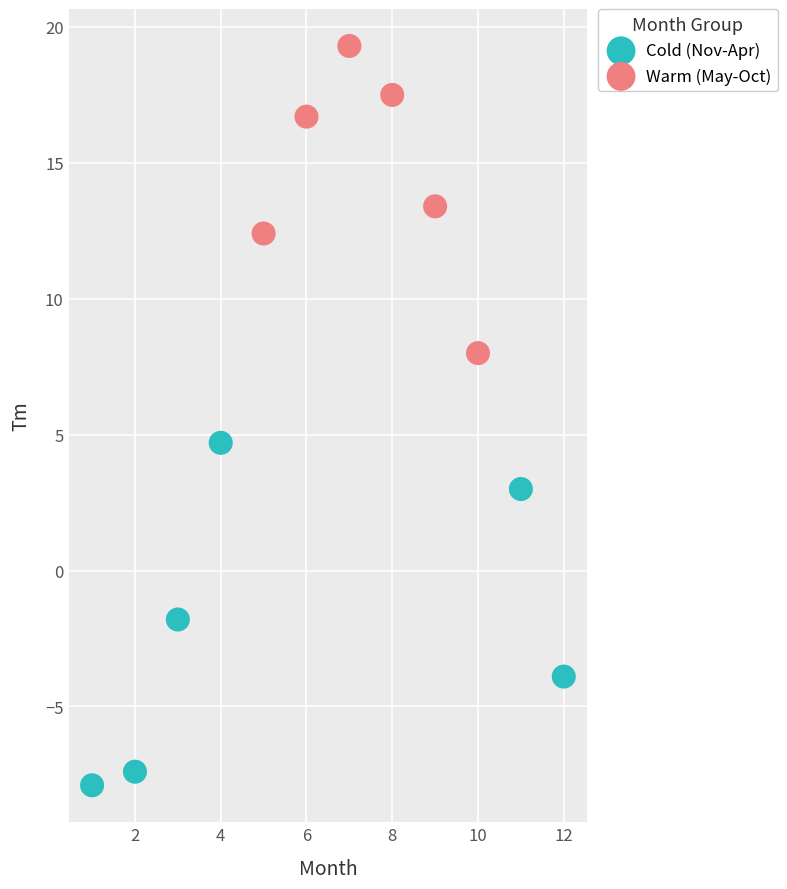

Which series contains the highest Y value?

Warm (May-Oct)